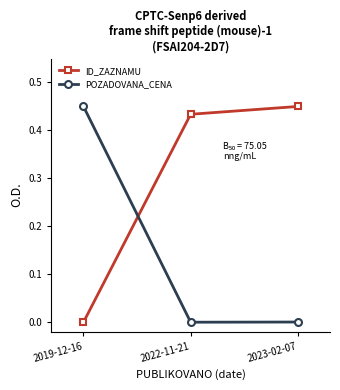

Which series has the largest total across all categories?

ID_ZAZNAMU